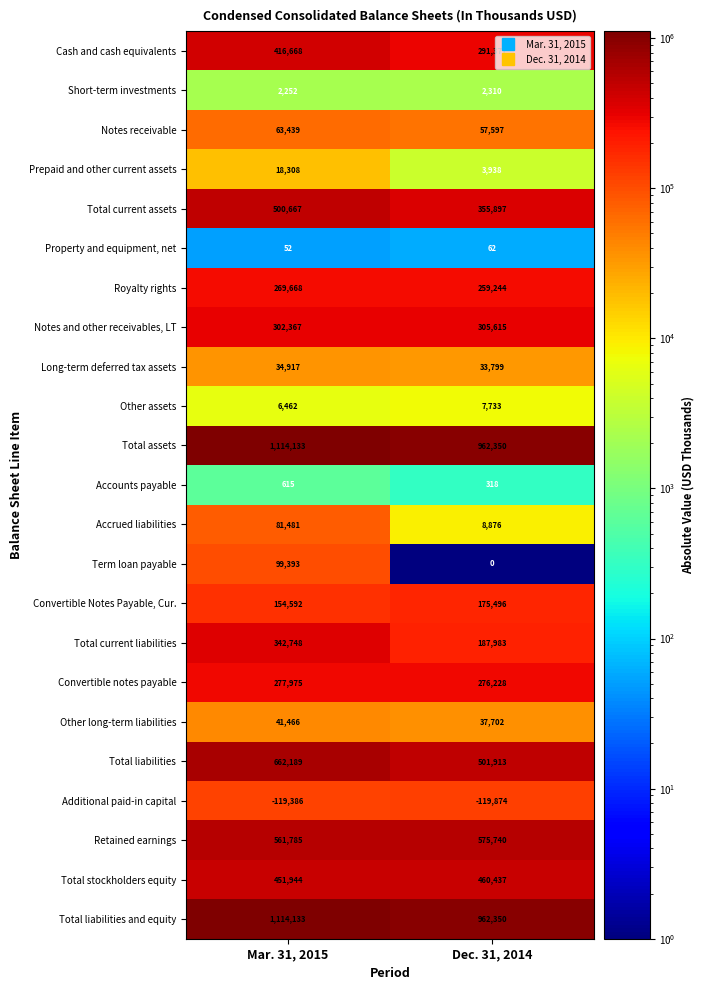

Which category has the highest value across all series?

Mar. 31, 2015